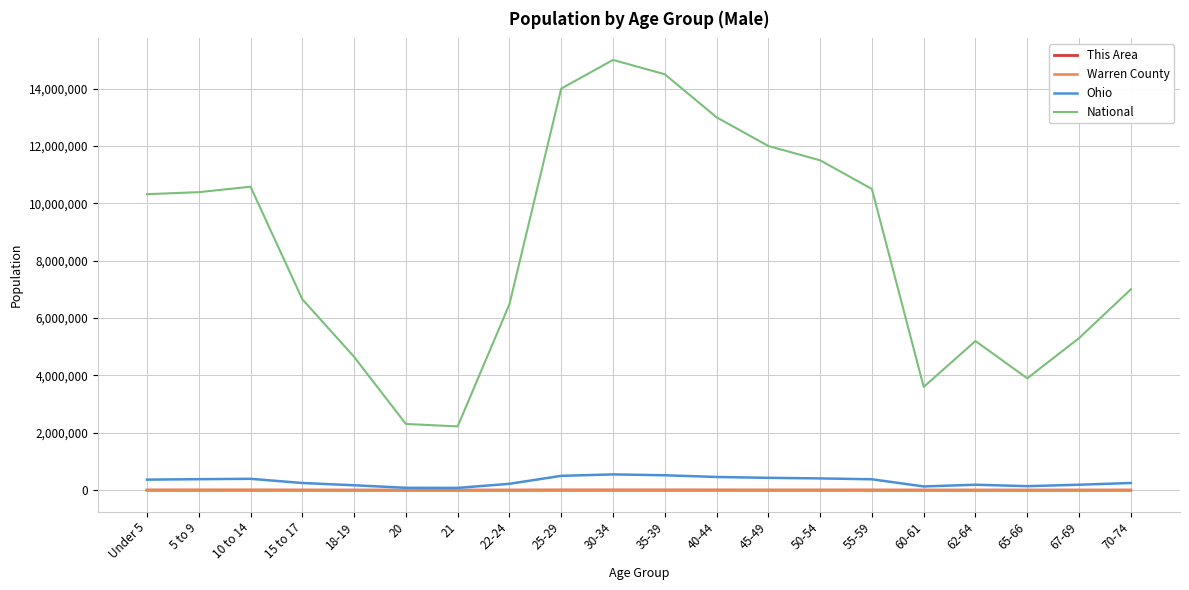

What is the sum of all National values?

169106769